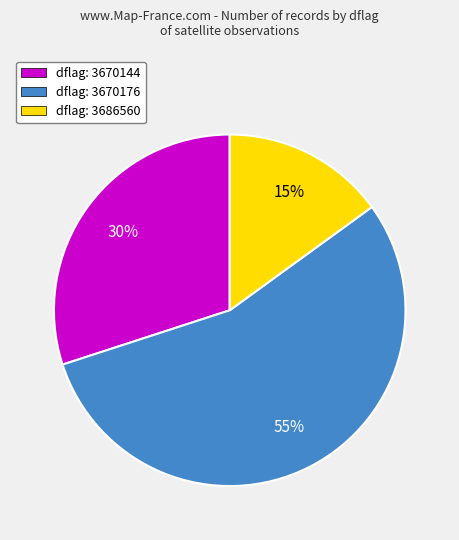

Between dflag: 3686560 and dflag: 3670144, which is larger?

dflag: 3670144